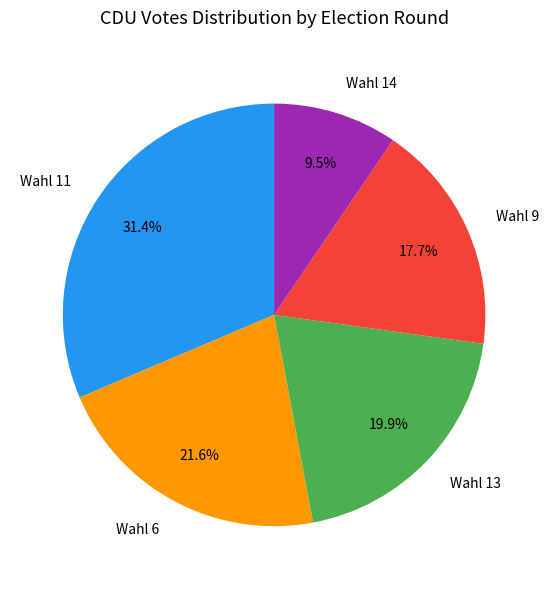

Rank the categories by value from lowest to highest.

Wahl 14, Wahl 9, Wahl 13, Wahl 6, Wahl 11